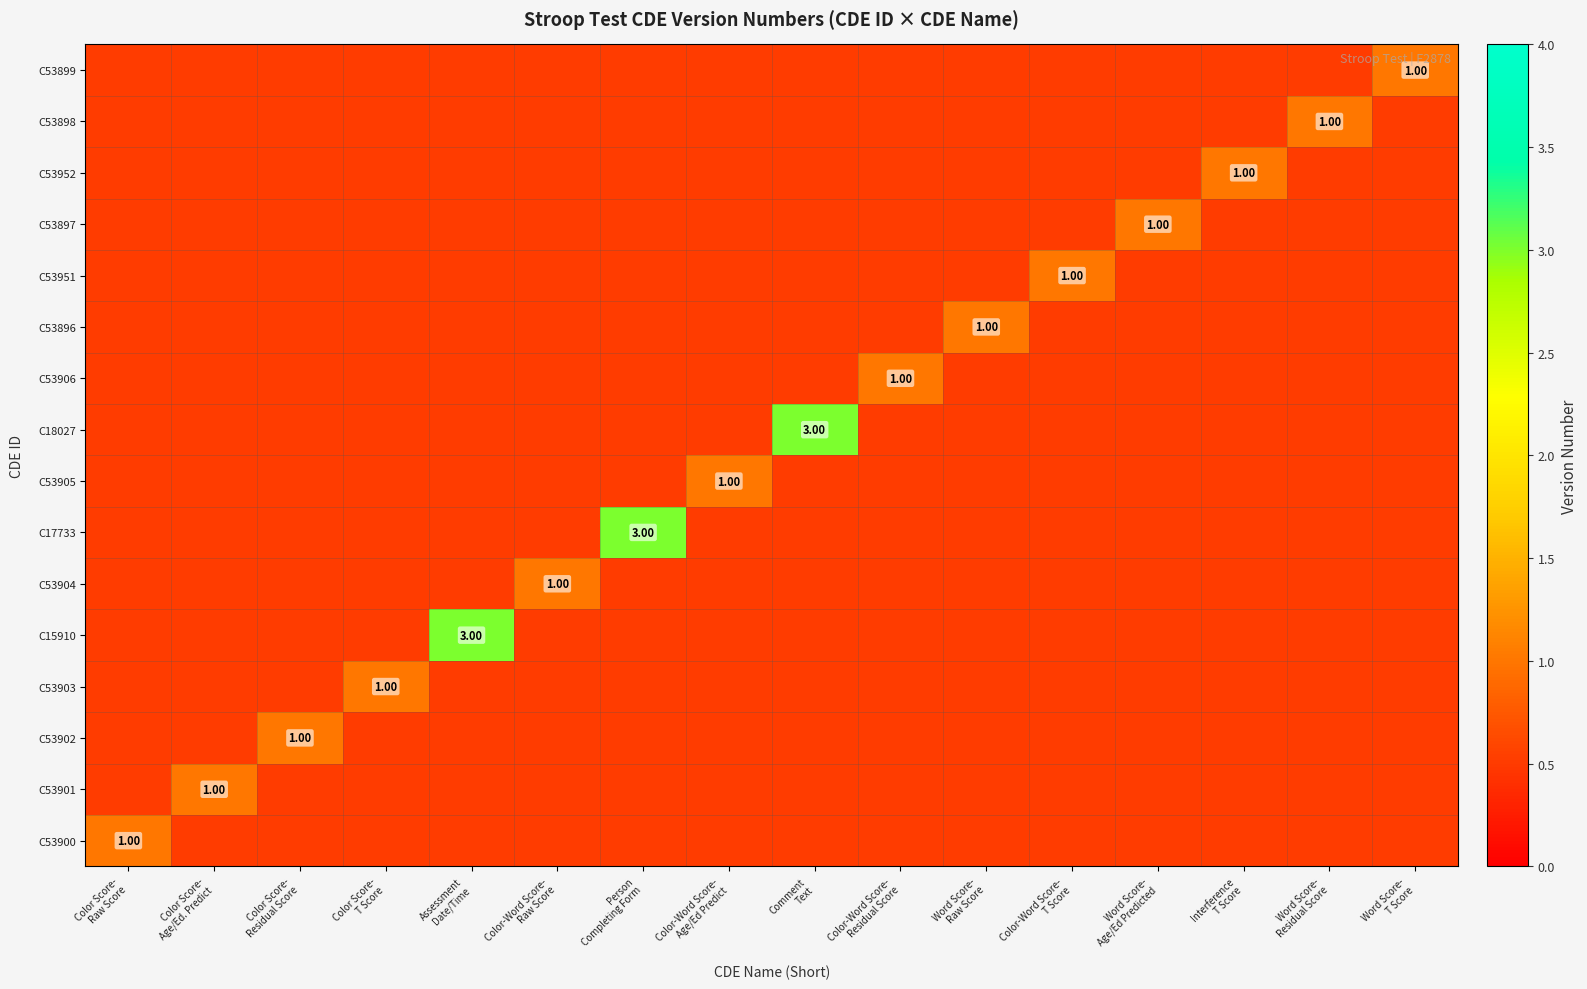

The value of C53906 at Assessment Date/Time is 0.5. True or false?

True